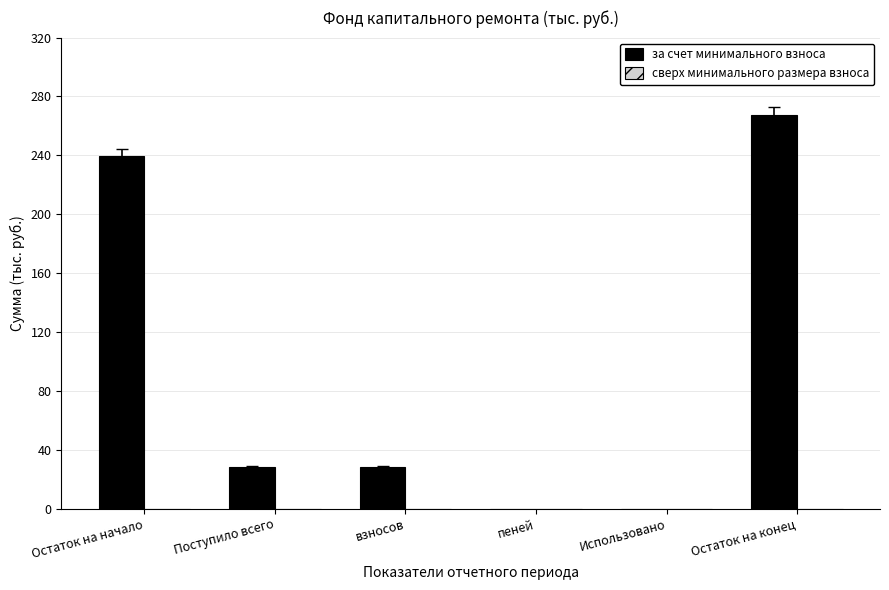

True or false: the data shows 0.0 at Использовано.

True